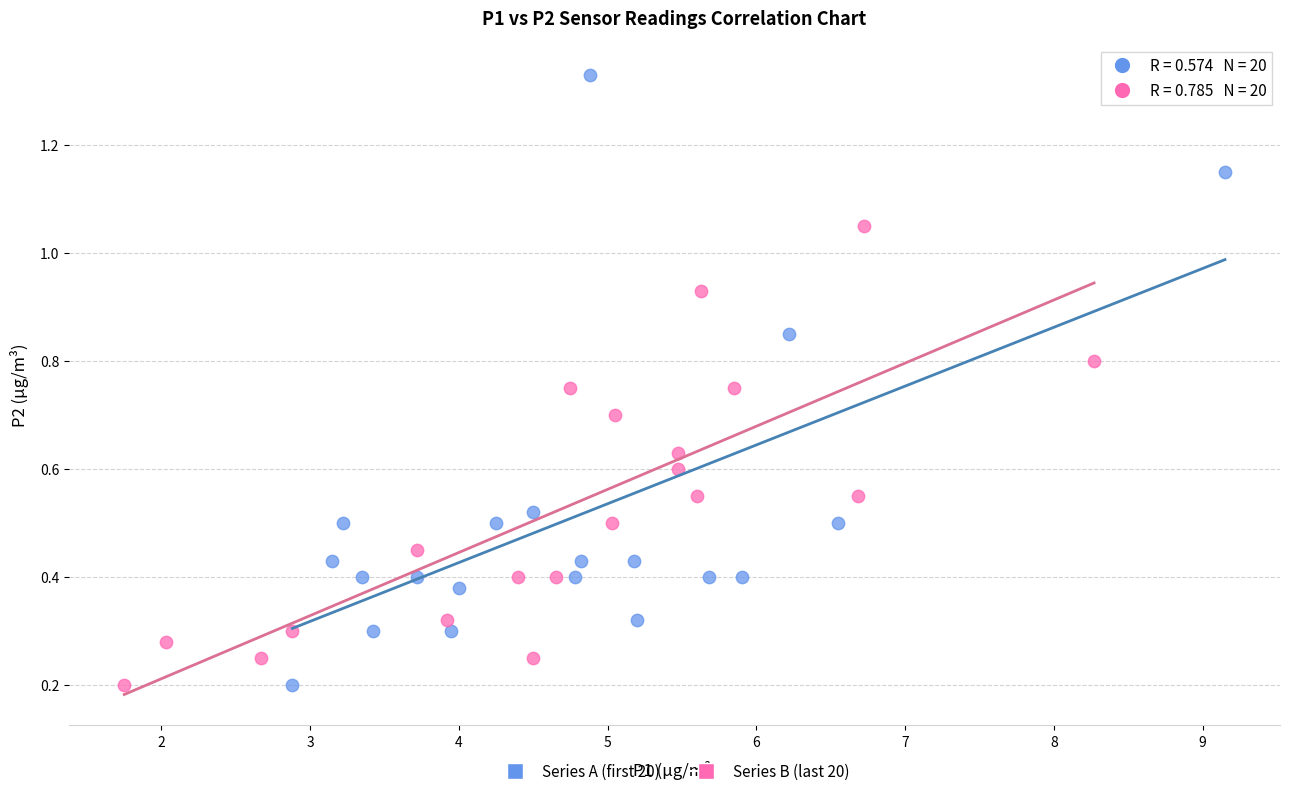

Which series has the widest spread of Y values?

Series A (first 20)